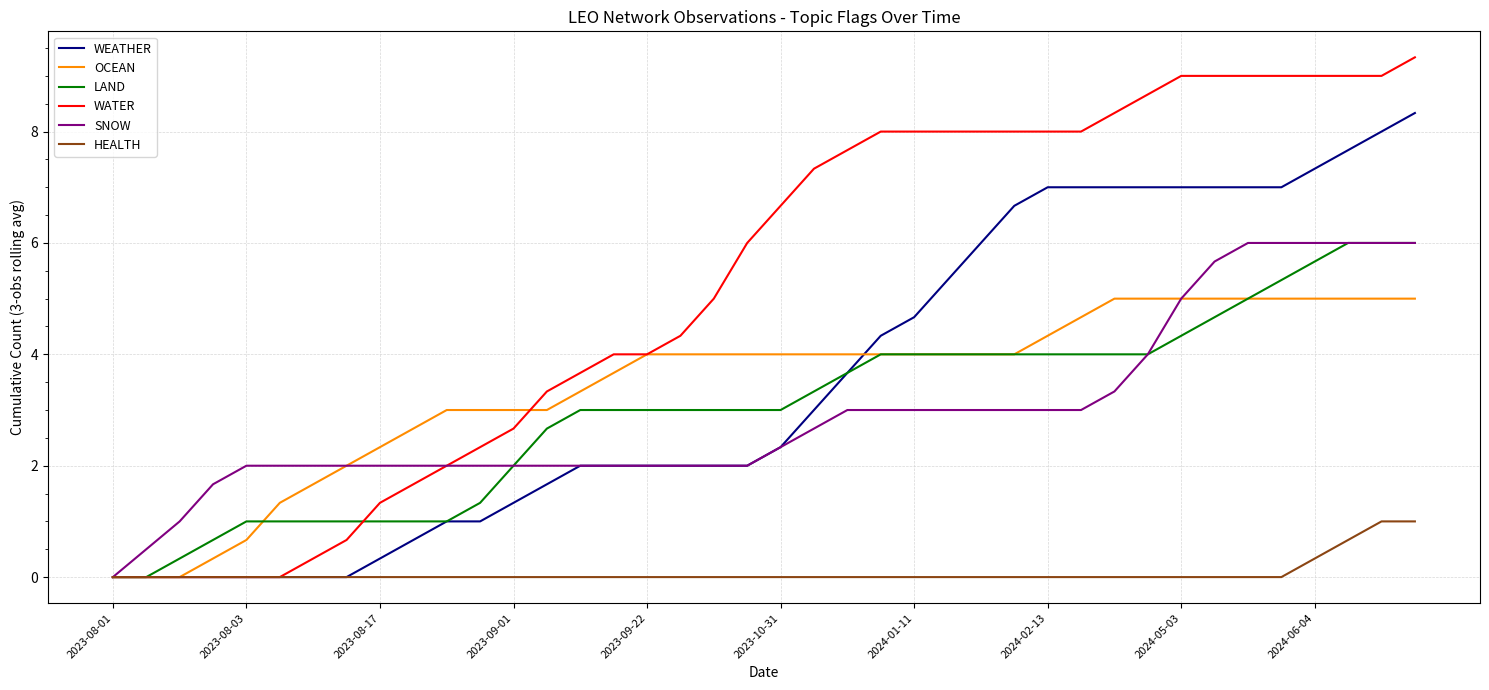

Which series has the widest spread of values?

WATER